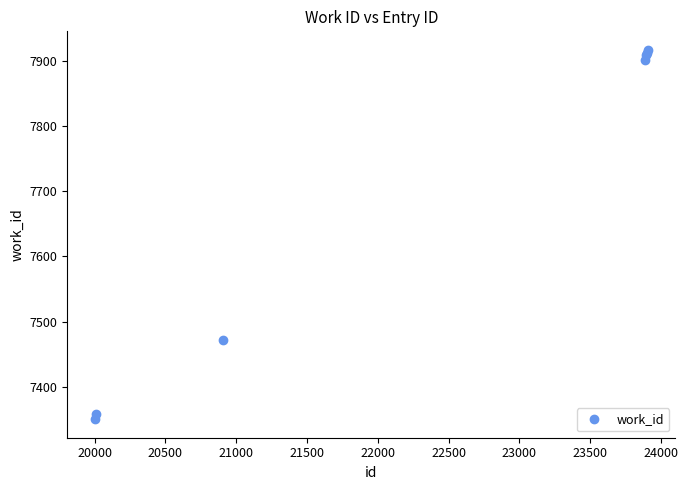

What is the minimum value shown in the chart?

7350